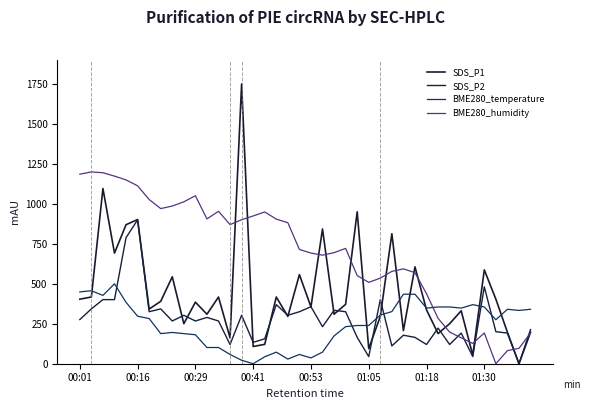

Is this an area chart (filled region under the line)?

No